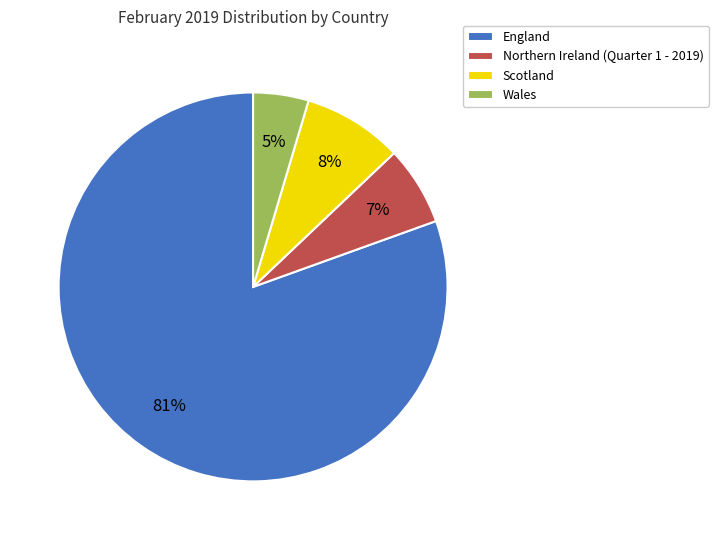

Rank the categories by value from highest to lowest.

England, Scotland, Northern Ireland (Quarter 1 - 2019), Wales